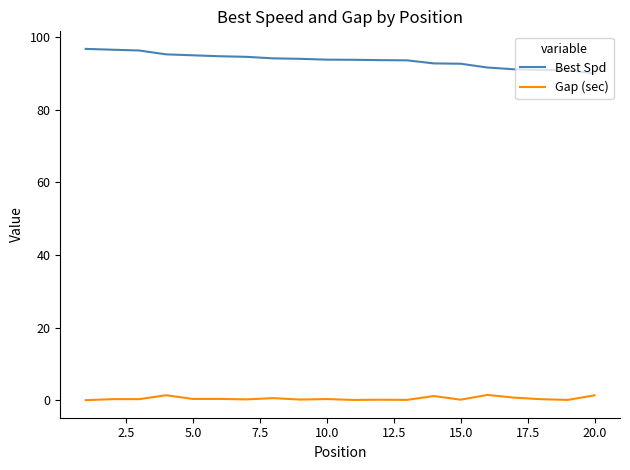

Which series has the largest total across all categories?

Best Spd